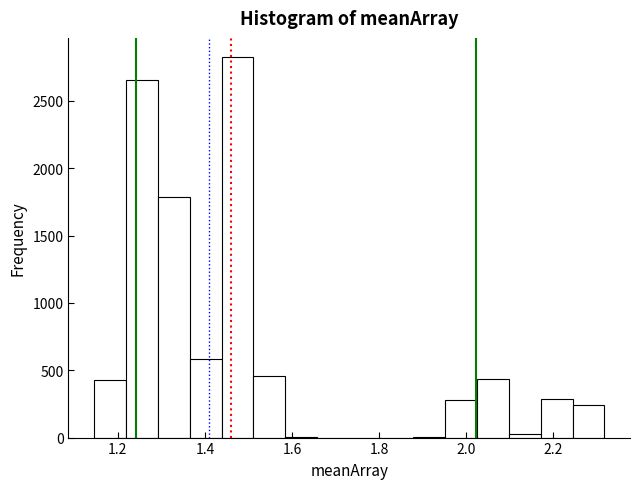

Around what value on the x-axis is the tallest bar? Give the approximate position of its centre, as read against the axis.

1.48